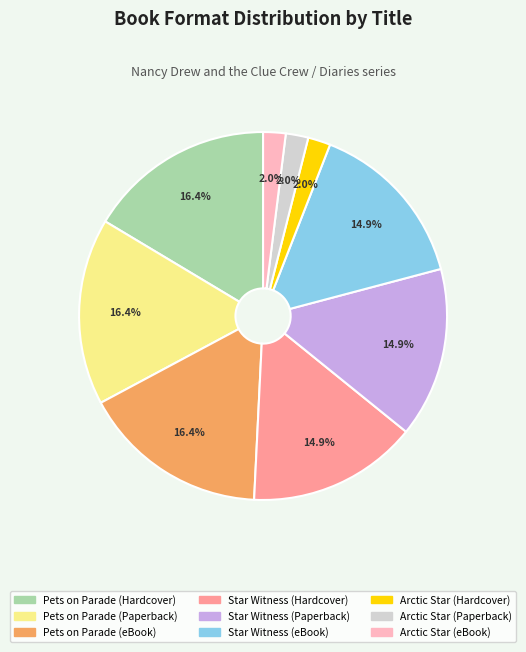

Is there a majority slice in this chart?

No